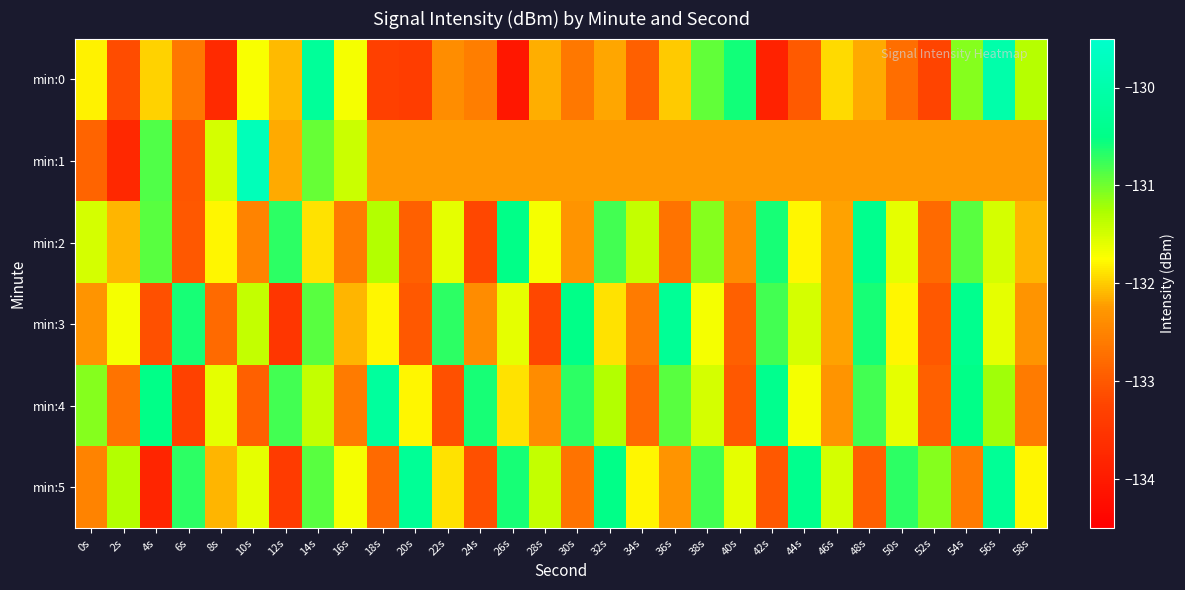

Reading left to right, list all the values displayed in this chart.

min:0: 0s=-131.8	2s=-133.1	4s=-132.0	6s=-132.6	8s=-133.7	10s=-131.7	12s=-132.1	14s=-130.2	16s=-131.7	18s=-133.3	20s=-133.4	22s=-132.4	24s=-132.6	26s=-134.1	28s=-132.1	30s=-132.6	32s=-132.2	34s=-132.9	36s=-132.0	38s=-130.9	40s=-130.6	42s=-133.9	44s=-133.0	46s=-131.9	48s=-132.2	50s=-132.7	52s=-133.2	54s=-131.1	56s=-130.0	58s=-131.3
min:1: 0s=-132.9	2s=-133.8	4s=-130.9	6s=-133.0	8s=-131.5	10s=-129.8	12s=-132.2	14s=-131.0	16s=-131.4	18s=-132.2	20s=-132.2	22s=-132.2	24s=-132.2	26s=-132.2	28s=-132.2	30s=-132.2	32s=-132.2	34s=-132.2	36s=-132.2	38s=-132.2	40s=-132.2	42s=-132.2	44s=-132.2	46s=-132.2	48s=-132.2	50s=-132.2	52s=-132.2	54s=-132.2	56s=-132.2	58s=-132.2
min:2: 0s=-131.5	2s=-132.1	4s=-130.9	6s=-133.0	8s=-131.8	10s=-132.5	12s=-130.7	14s=-131.9	16s=-132.6	18s=-131.3	20s=-132.9	22s=-131.6	24s=-133.2	26s=-130.5	28s=-131.7	30s=-132.3	32s=-130.8	34s=-131.4	36s=-132.7	38s=-131.1	40s=-132.4	42s=-130.6	44s=-131.8	46s=-132.2	48s=-130.4	50s=-131.6	52s=-132.8	54s=-130.9	56s=-131.5	58s=-132.1
min:3: 0s=-132.3	2s=-131.7	4s=-133.1	6s=-130.6	8s=-132.8	10s=-131.4	12s=-133.5	14s=-130.9	16s=-132.1	18s=-131.8	20s=-133.0	22s=-130.7	24s=-132.4	26s=-131.6	28s=-133.2	30s=-130.5	32s=-131.9	34s=-132.6	36s=-130.3	38s=-131.7	40s=-132.9	42s=-130.8	44s=-131.5	46s=-132.2	48s=-130.6	50s=-131.8	52s=-133.0	54s=-130.4	56s=-131.6	58s=-132.3
min:4: 0s=-131.1	2s=-132.7	4s=-130.5	6s=-133.3	8s=-131.6	10s=-132.9	12s=-130.8	14s=-131.4	16s=-132.6	18s=-130.2	20s=-131.8	22s=-133.1	24s=-130.6	26s=-131.9	28s=-132.4	30s=-130.7	32s=-131.3	34s=-132.8	36s=-130.9	38s=-131.5	40s=-133.0	42s=-130.4	44s=-131.7	46s=-132.3	48s=-130.8	50s=-131.6	52s=-132.9	54s=-130.5	56s=-131.2	58s=-132.6
min:5: 0s=-132.5	2s=-131.3	4s=-133.8	6s=-130.7	8s=-132.1	10s=-131.6	12s=-133.4	14s=-130.9	16s=-131.7	18s=-132.8	20s=-130.3	22s=-131.9	24s=-133.1	26s=-130.6	28s=-131.4	30s=-132.7	32s=-130.5	34s=-131.8	36s=-132.3	38s=-130.8	40s=-131.6	42s=-133.0	44s=-130.4	46s=-131.5	48s=-132.9	50s=-130.7	52s=-131.1	54s=-132.6	56s=-130.3	58s=-131.8